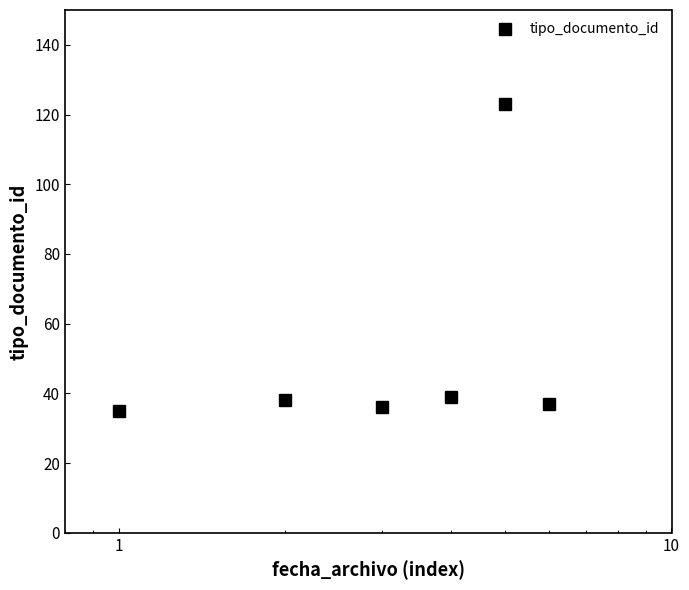

What is the greatest value displayed?

123